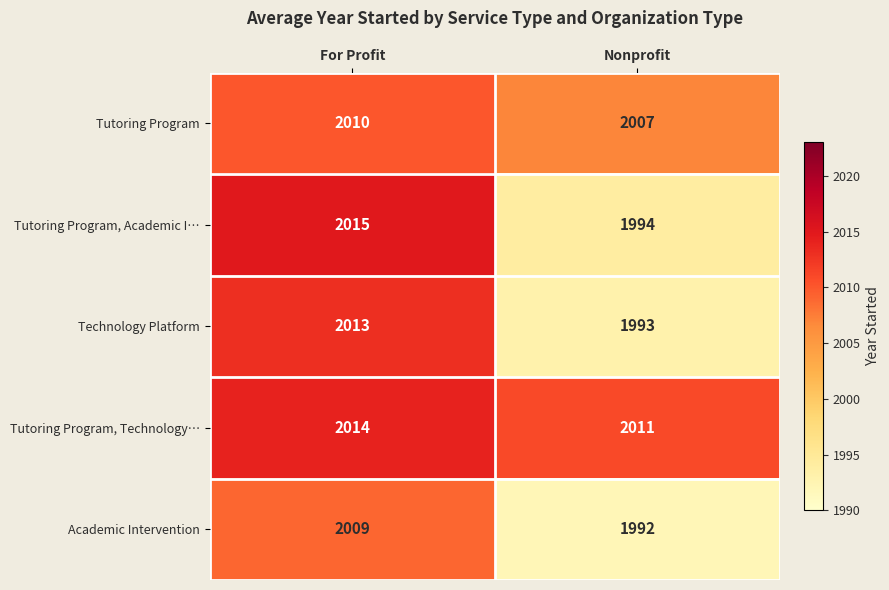

At which category does the chart reach its minimum across all series?

Nonprofit